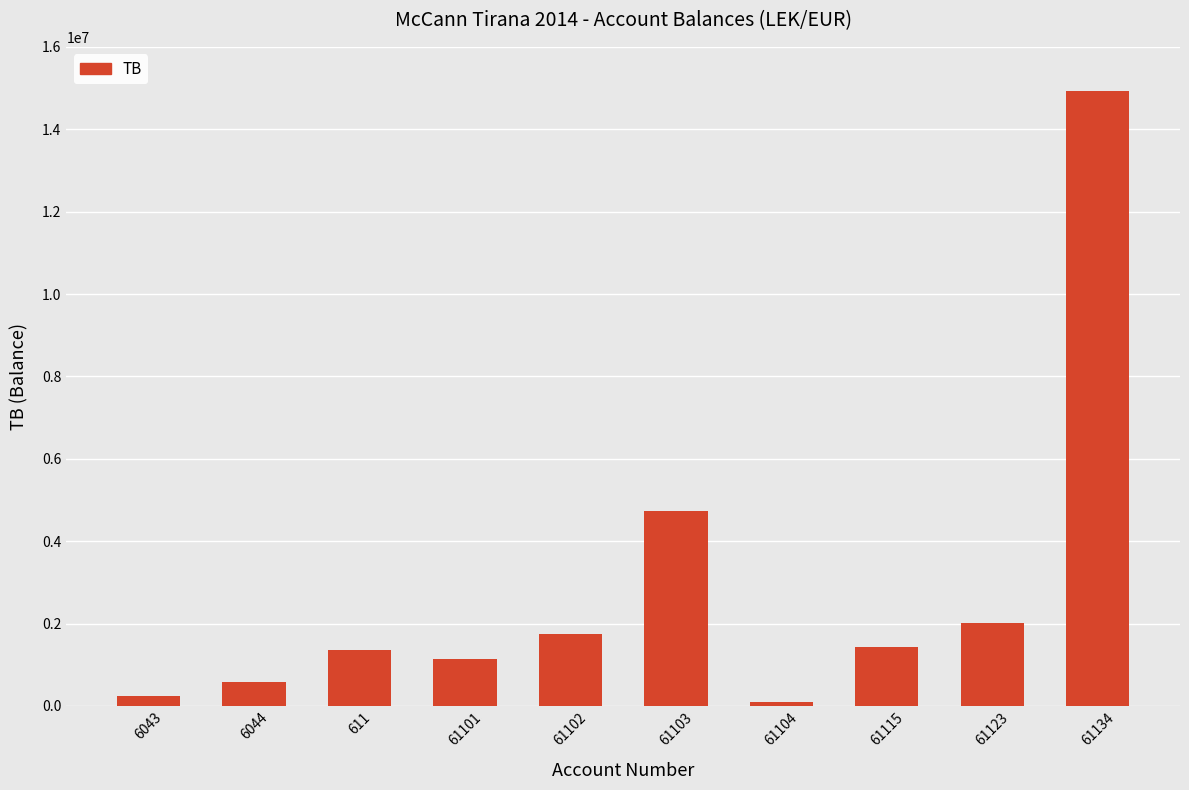

Does the chart contain stacked bars?

No